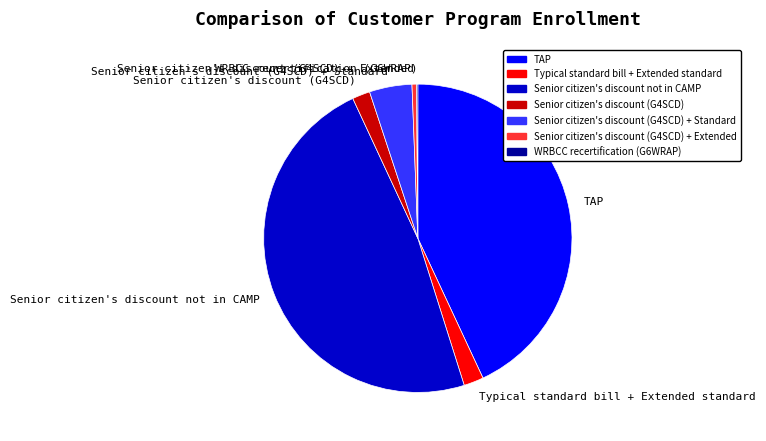

Is the sum of Typical standard bill + Extended standard and Senior citizen's discount (G4SCD) + Extended greater than half?

No